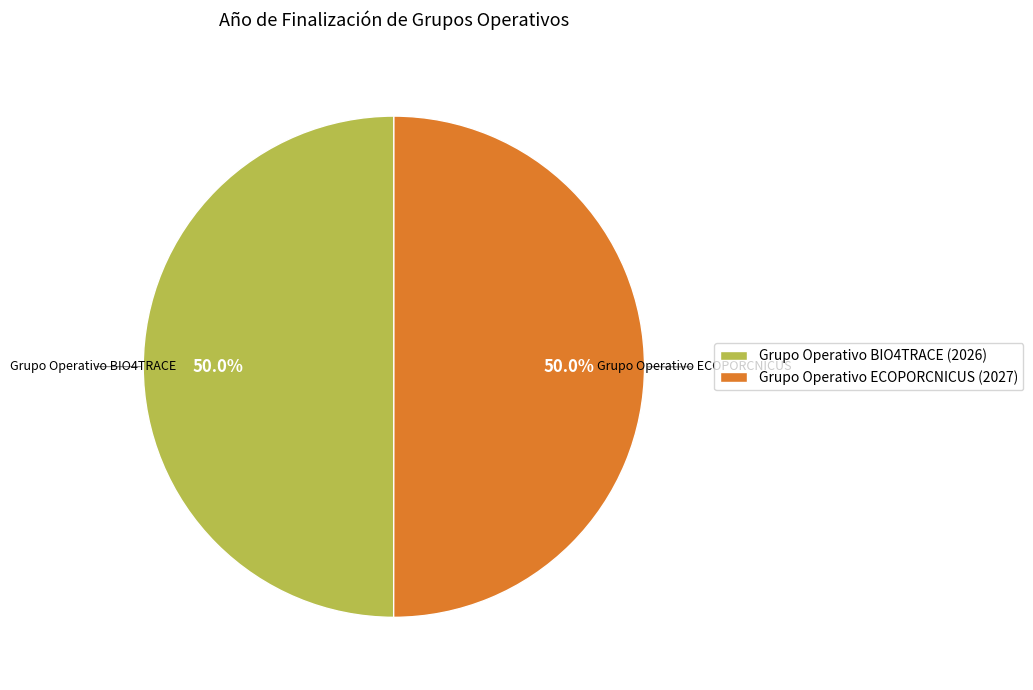

What is the ratio of the value at Grupo Operativo ECOPORCNICUS to the value at Grupo Operativo BIO4TRACE?

1.0